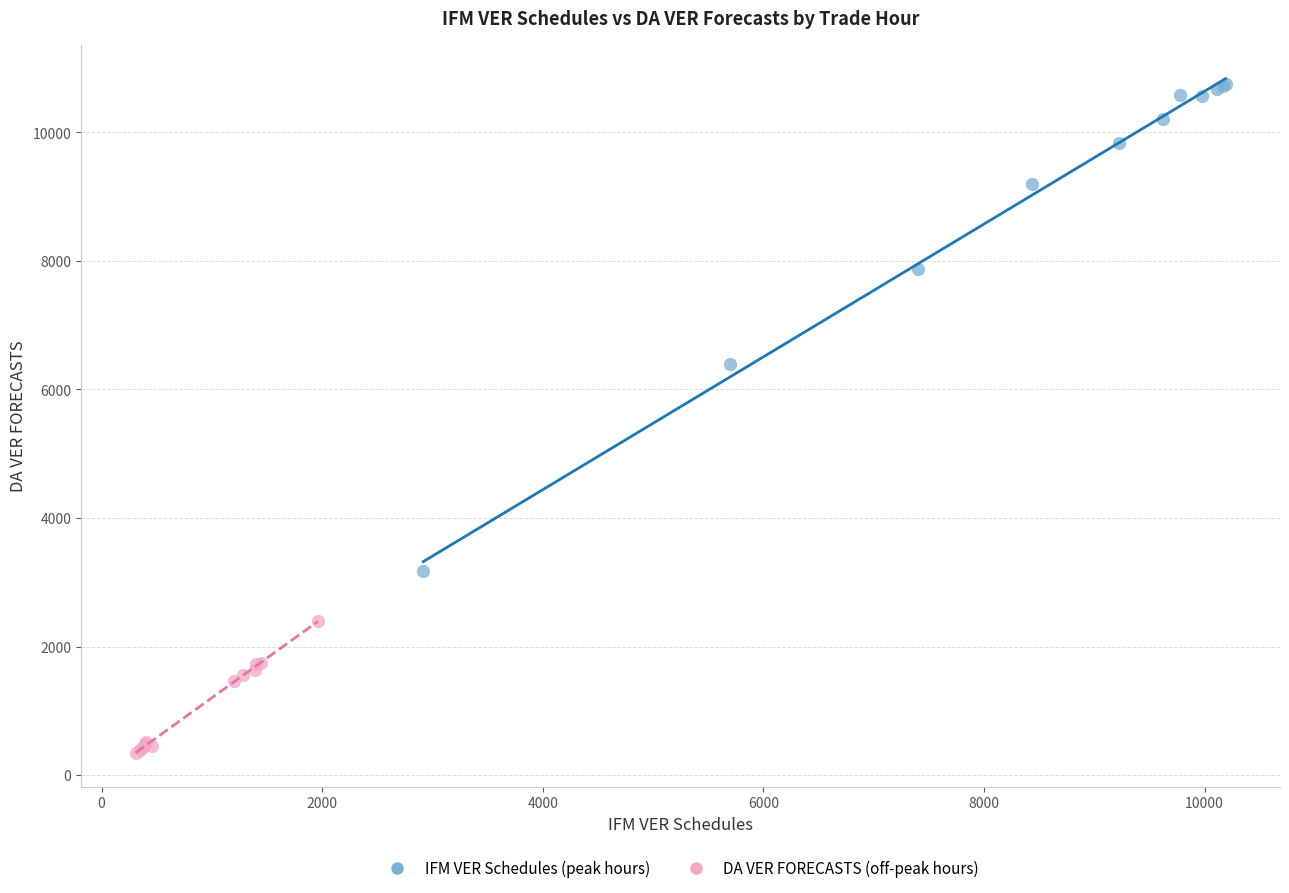

Which series has the largest Y range (max minus min)?

IFM VER Schedules (peak hours)